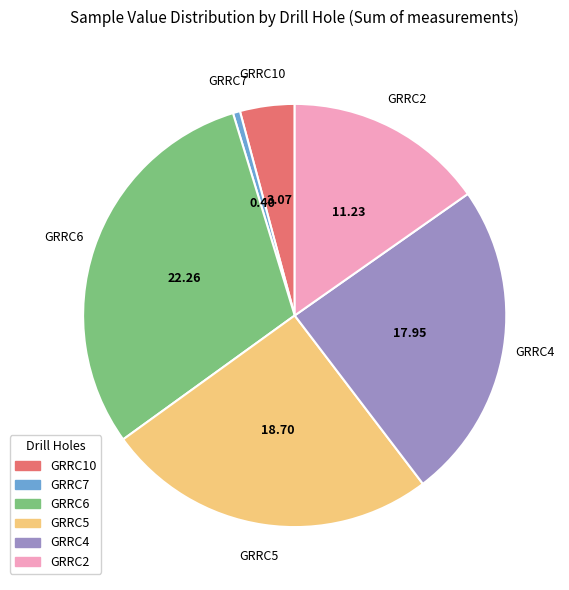

Rank the categories by value from lowest to highest.

GRRC7, GRRC10, GRRC2, GRRC4, GRRC5, GRRC6